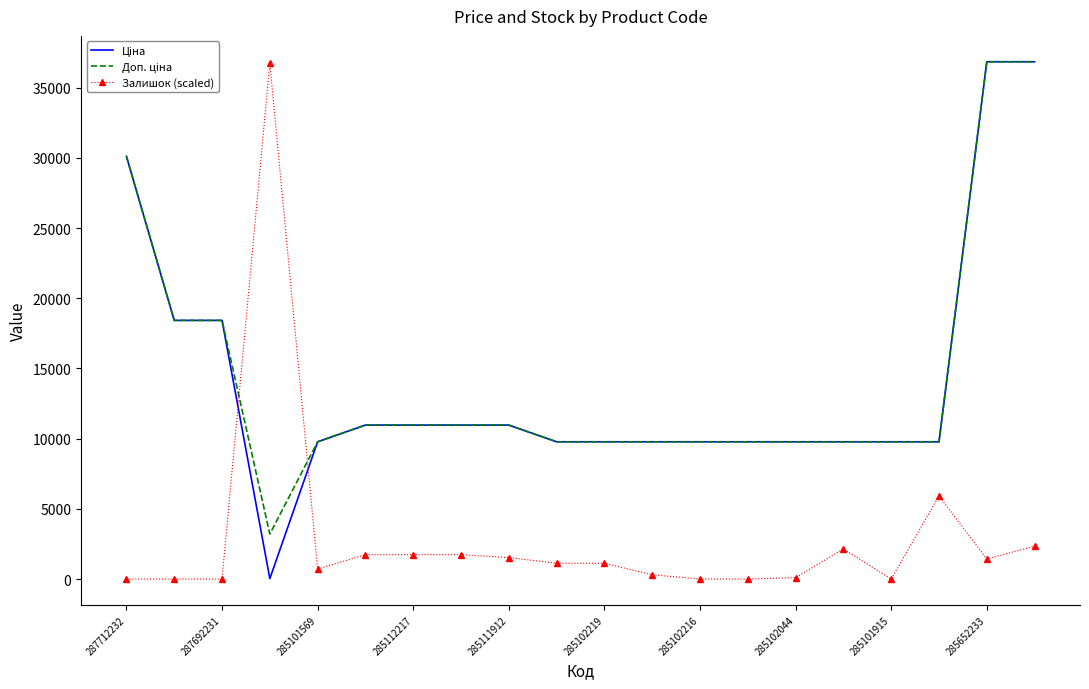

What is the greatest value displayed?

36841.8